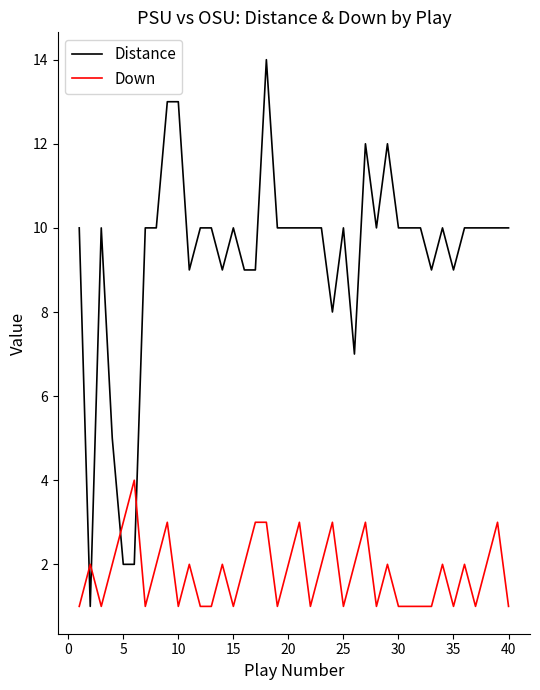

How many Down values are between 1 and 2?

31